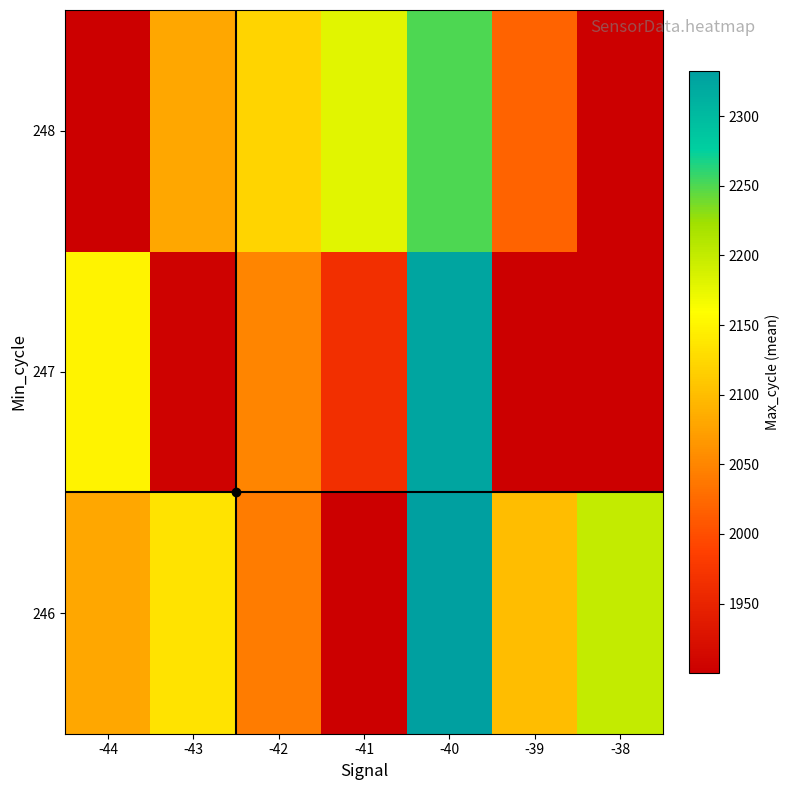

Which category has the lowest value in the 246 series?

-41